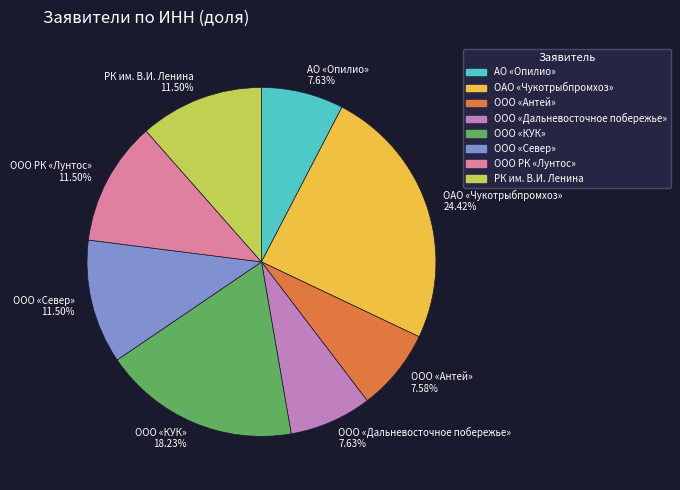

To the nearest percent, what portion does ООО «КУК» represent?

18%